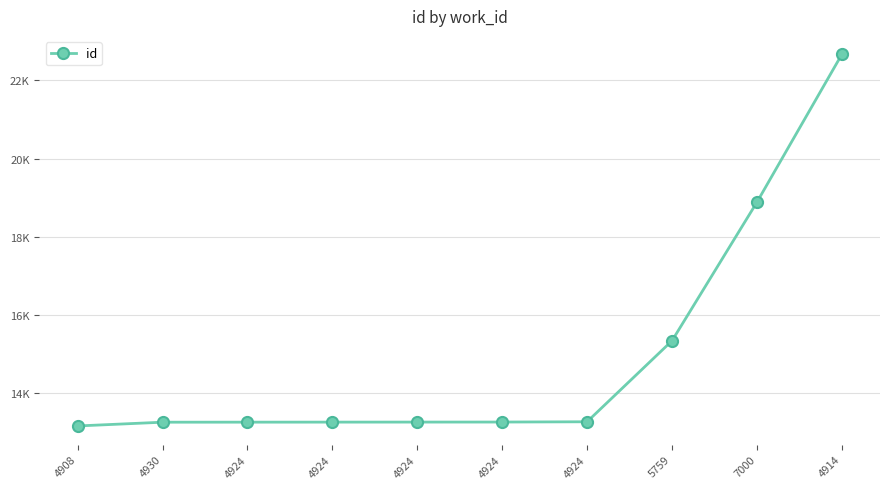

Is this an area chart (filled region under the line)?

No